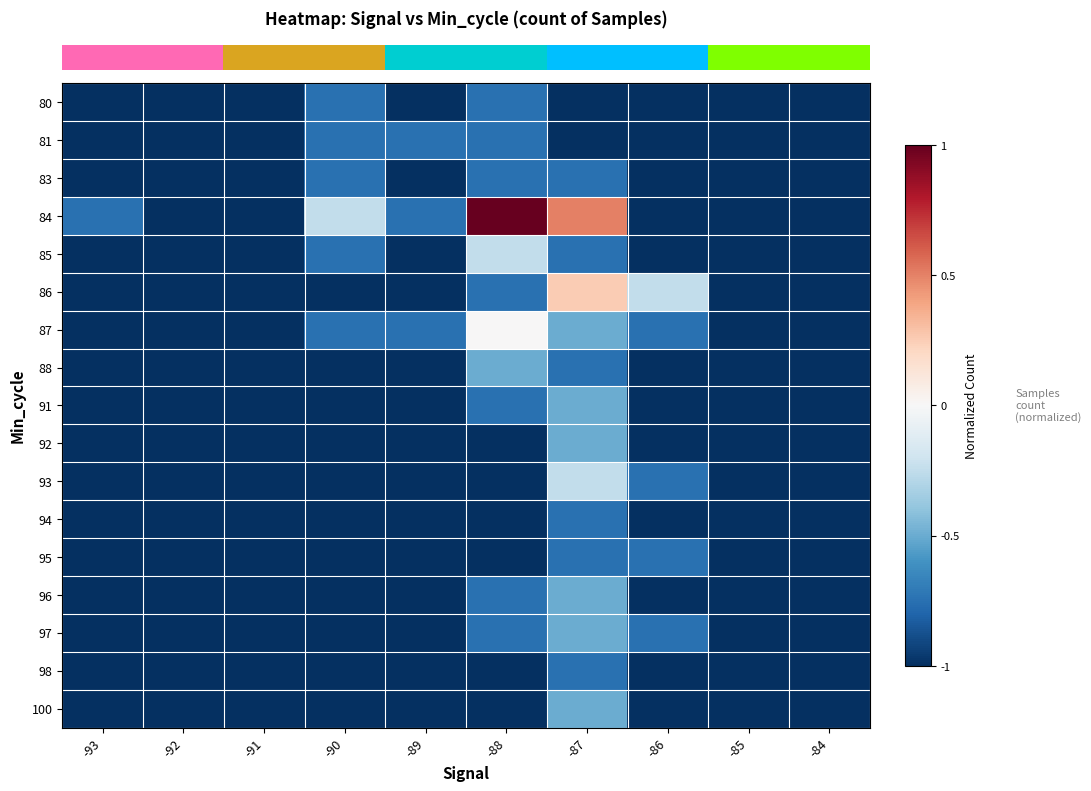

What is the total value across all series at -92?

-17.0